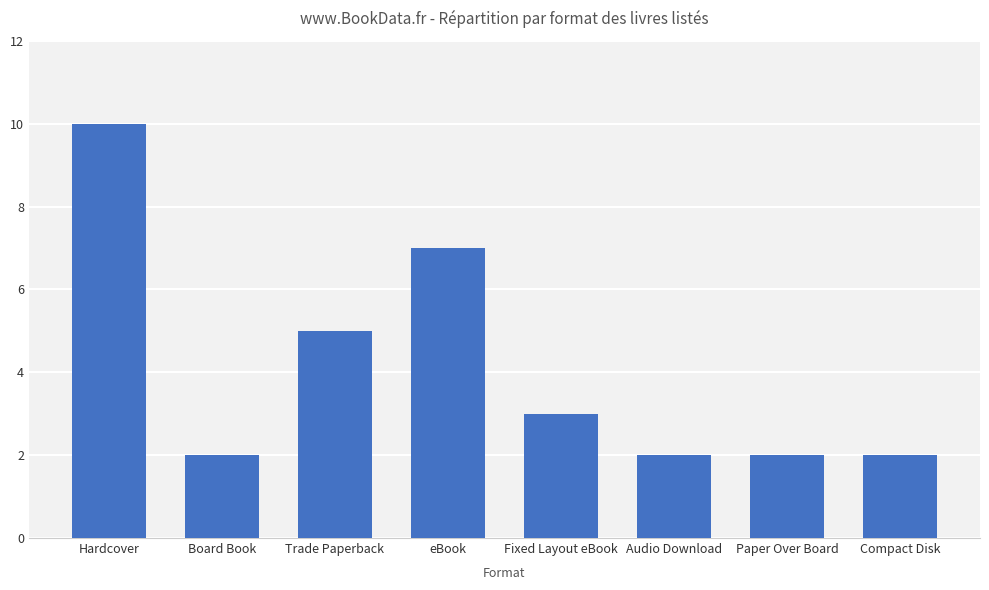

What is the sum of all values?

33